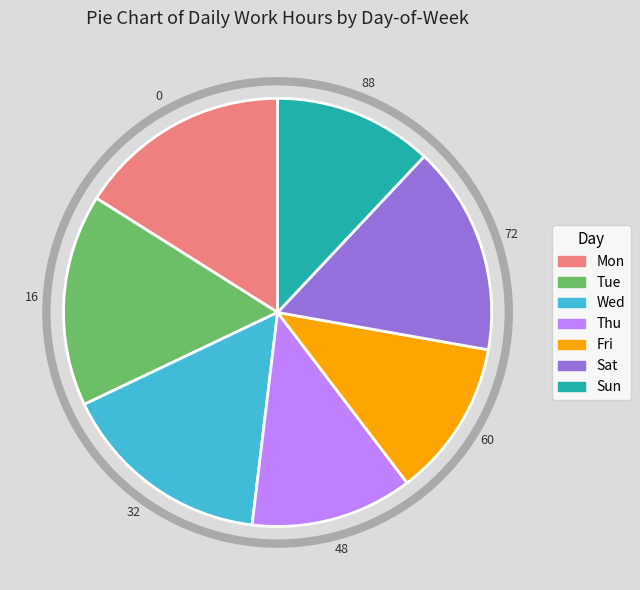

How many segments does this pie chart have?

7